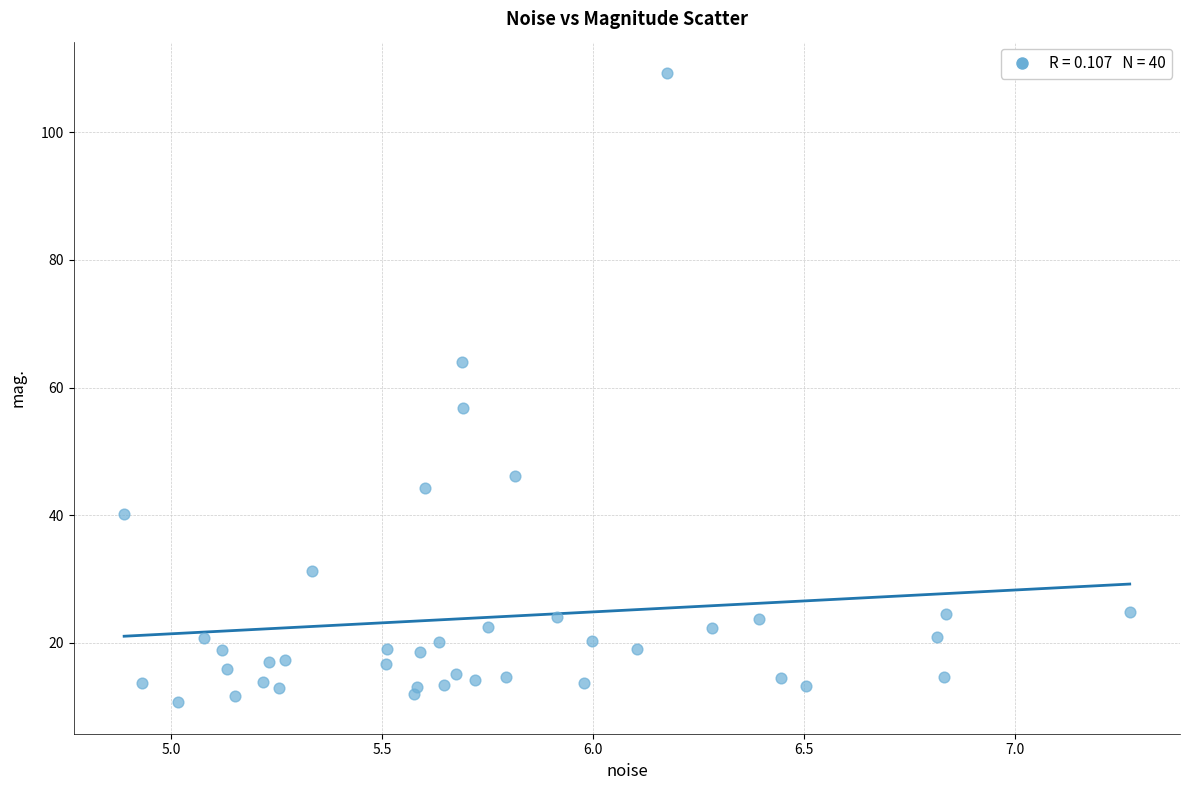

What is the range of X values (max minus min)?

2.4